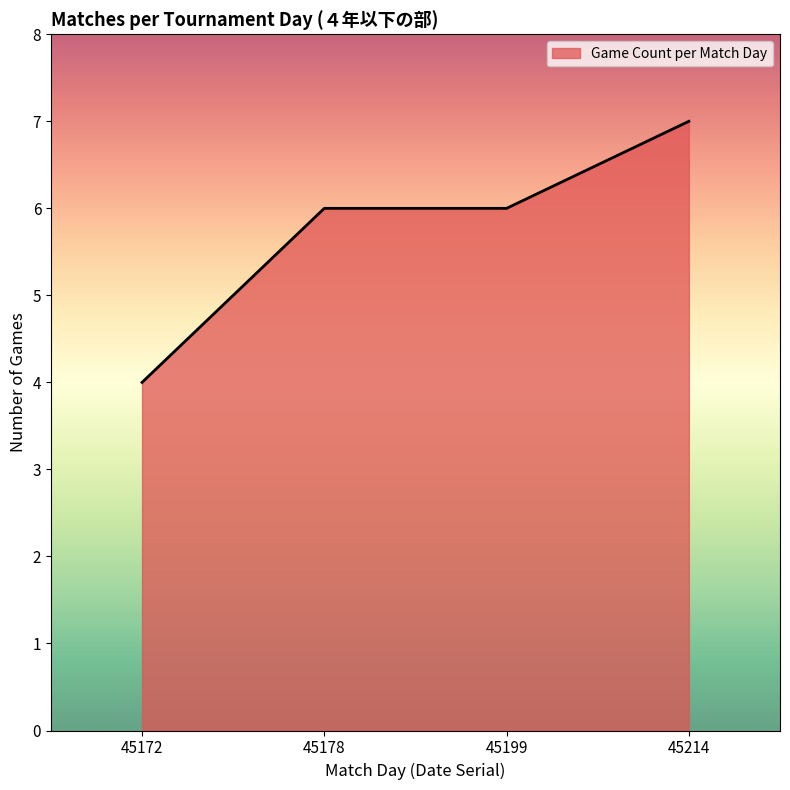

Is it true that the value at 45199 is 6?

True